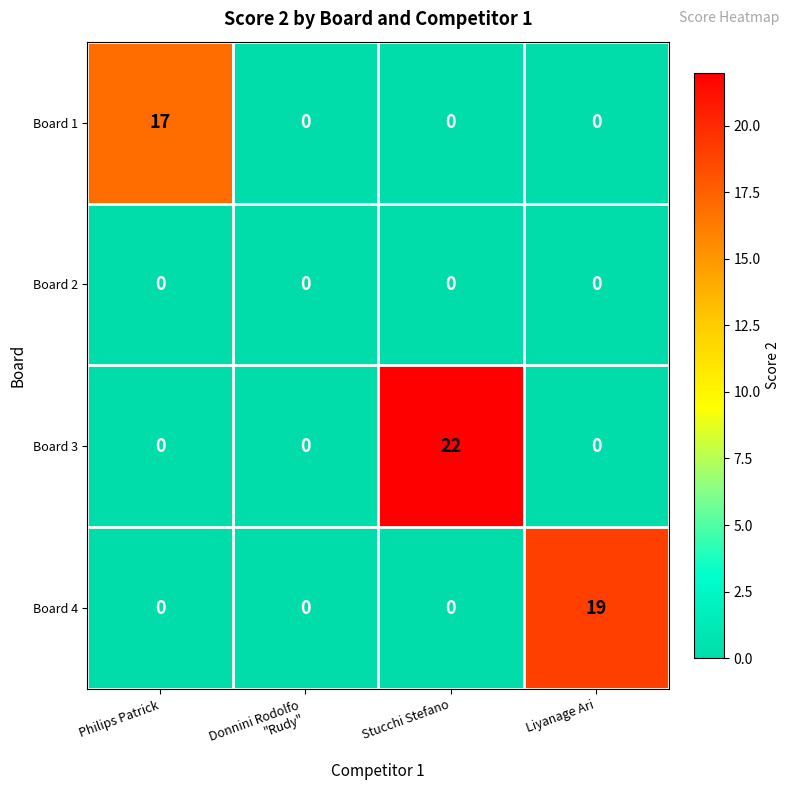

Count the Board 1 values in the range 0 to 17.

4